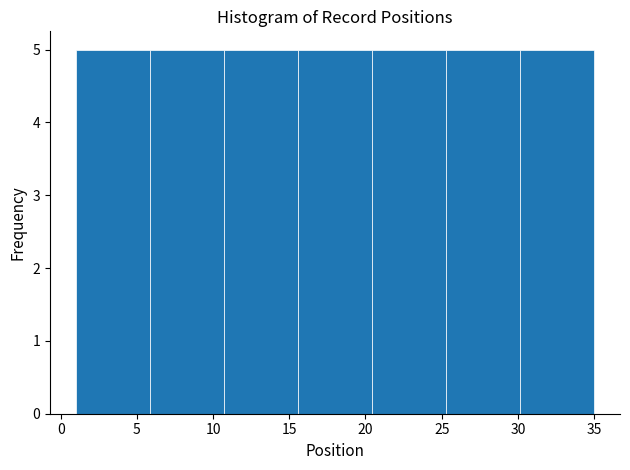

How tall is the bar that spans 6.0 to 10.5 on the x-axis? Neither the bar edges nor the heights are printed on the chart, so give them approximately, as read against the axes.

5